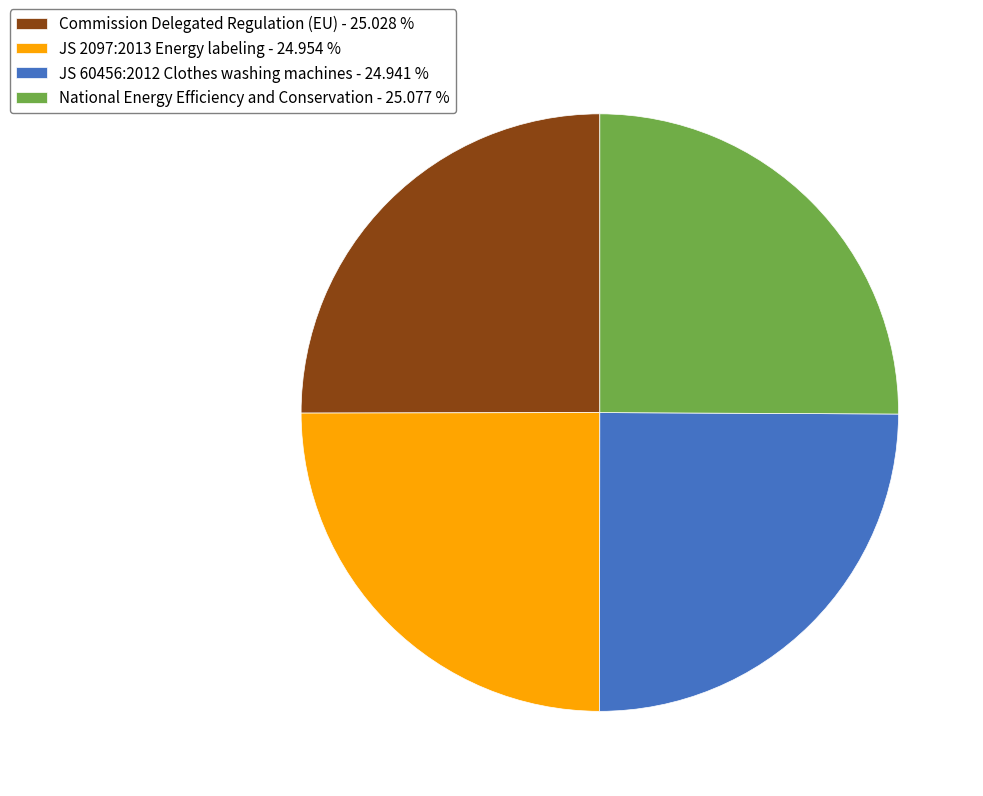

Approximately how many times larger is the value at JS 2097:2013 Energy labeling - 24.954 % compared to National Energy Efficiency and Conservation - 25.077 %?

1.0